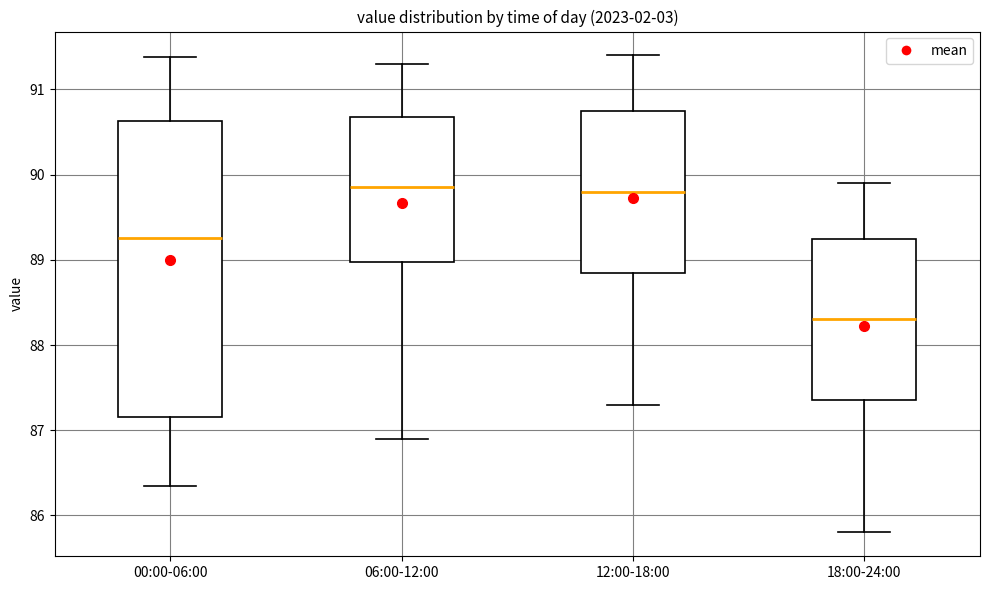

Reading left to right, read every box against the y-axis: the position of its median line, the range the box covers, and the ends of its whiskers. The values are not printed on the chart, so give them approximately, as read against the axis.

00:00-06:00: median 89.3, box 87.2 to 90.6, whiskers 86.3 to 91.4
06:00-12:00: median 89.9, box 89.0 to 90.7, whiskers 86.9 to 91.3
12:00-18:00: median 89.8, box 88.9 to 90.7, whiskers 87.3 to 91.4
18:00-24:00: median 88.3, box 87.4 to 89.2, whiskers 85.8 to 89.9